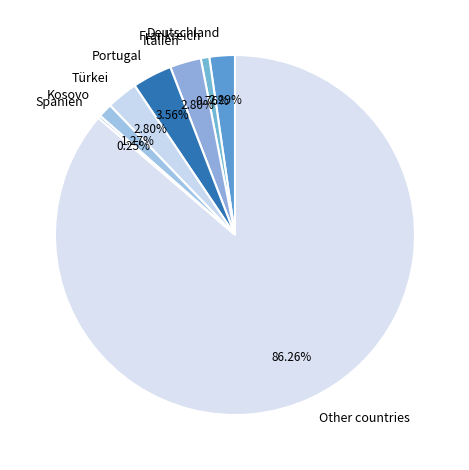

Which category accounts for the majority?

Other countries